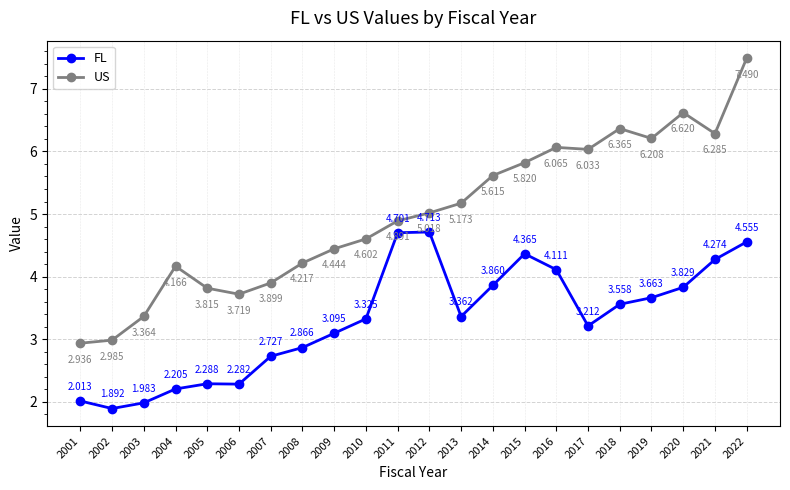

The FL series shows 4.7 at 2012. True or false?

True